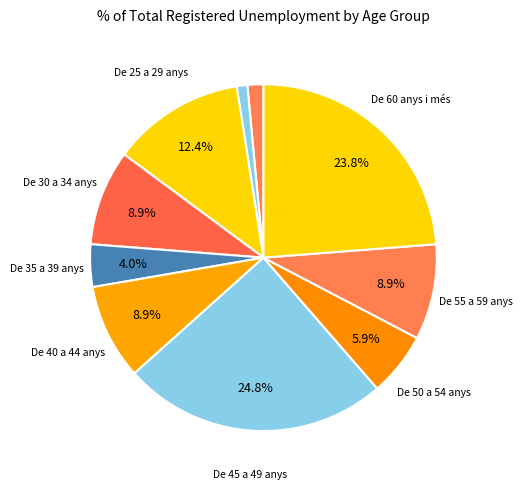

Count the number of slices in the pie.

10